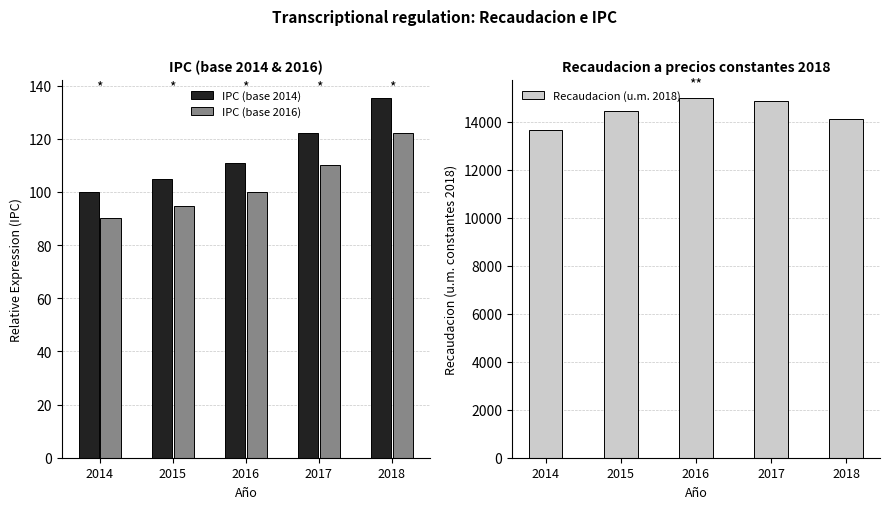

What is the difference between the IPC (base 2016) values at 2017 and 2015?

15.4